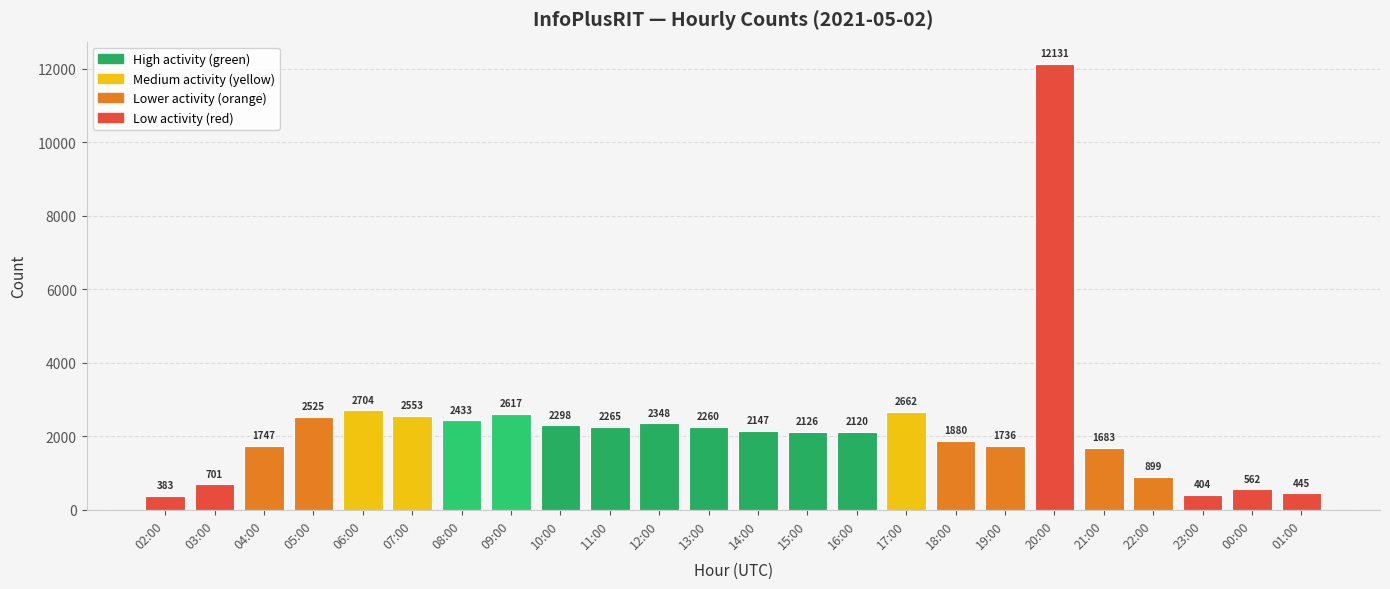

Rank the categories by value from highest to lowest.

20:00, 06:00, 17:00, 09:00, 07:00, 05:00, 08:00, 12:00, 10:00, 11:00, 13:00, 14:00, 15:00, 16:00, 18:00, 04:00, 19:00, 21:00, 22:00, 03:00, 00:00, 01:00, 23:00, 02:00